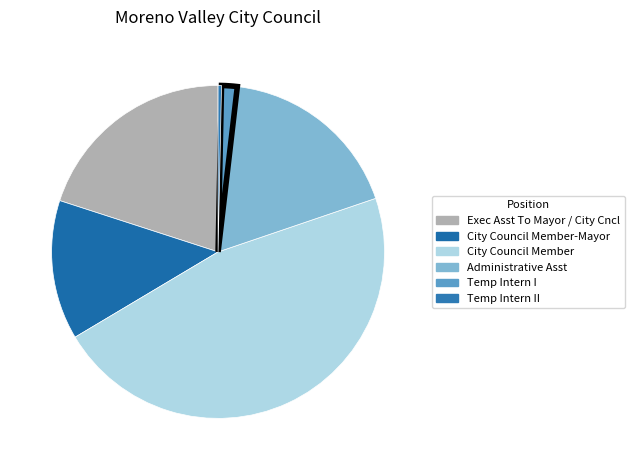

To the nearest percent, what percentage of the pie is City Council Member?

47%